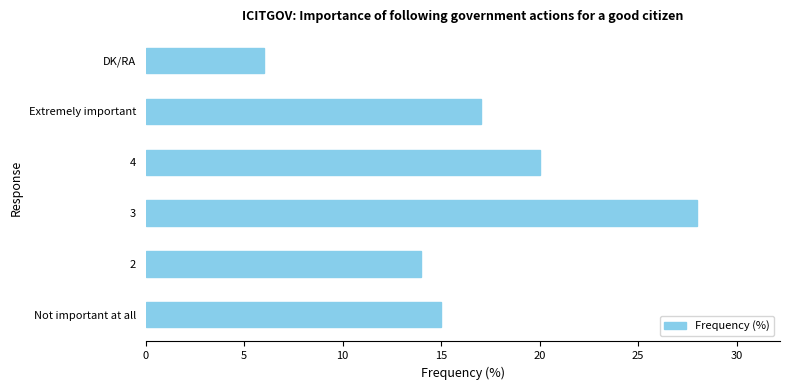

What is the difference between the maximum and minimum values?

22